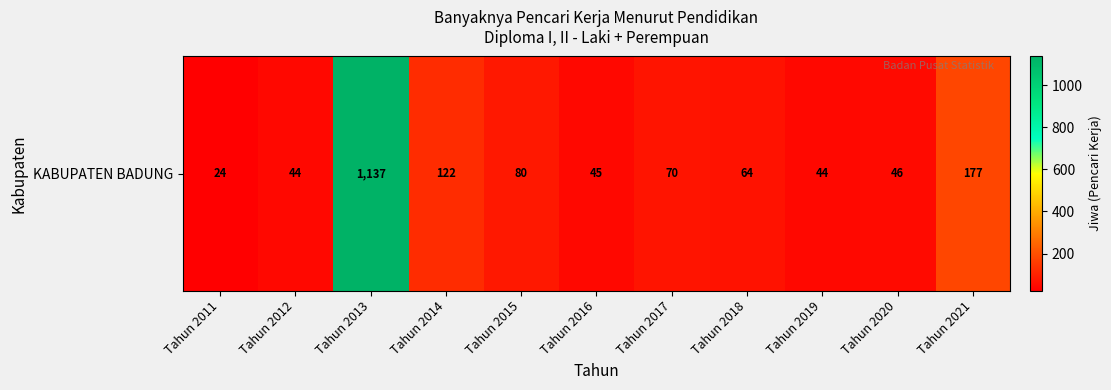

What is the ratio of the value at Tahun 2012 to the value at Tahun 2021?

0.2